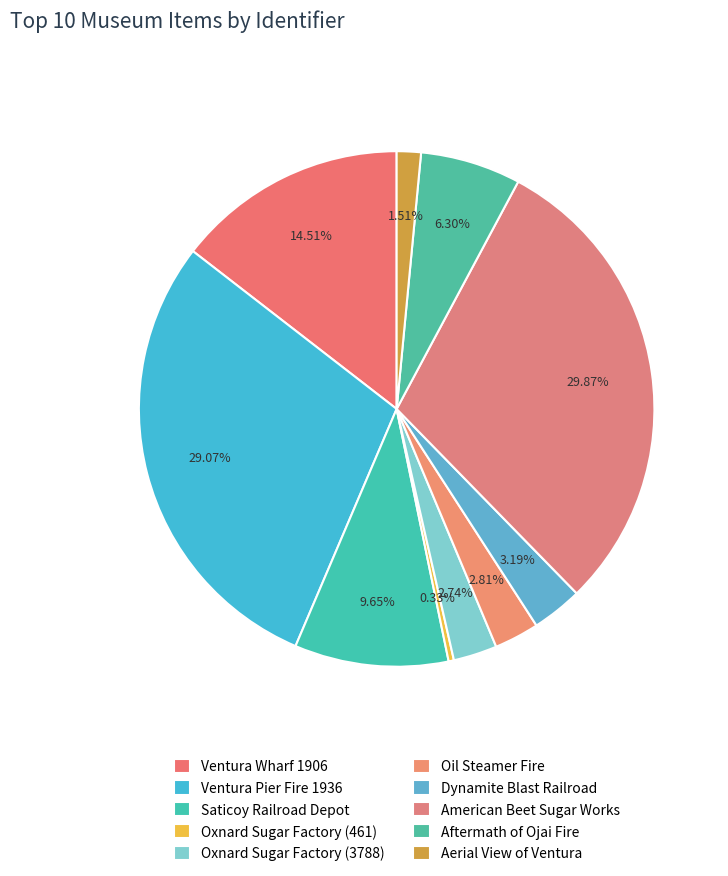

How many slices are in this pie chart?

10